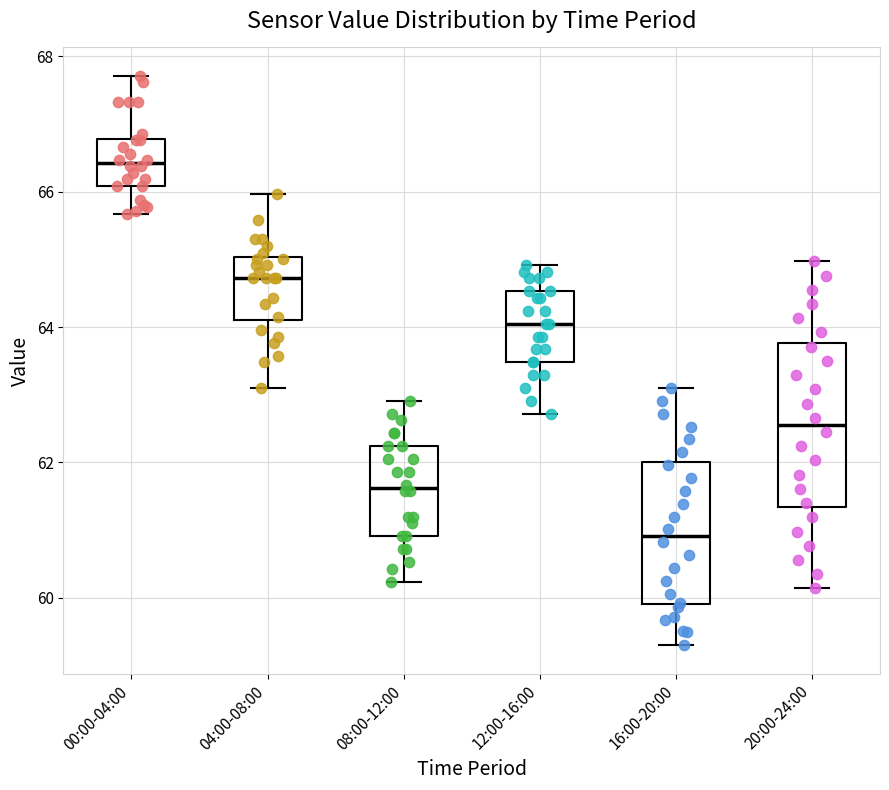

Which box's median line is the lowest?

16:00-20:00